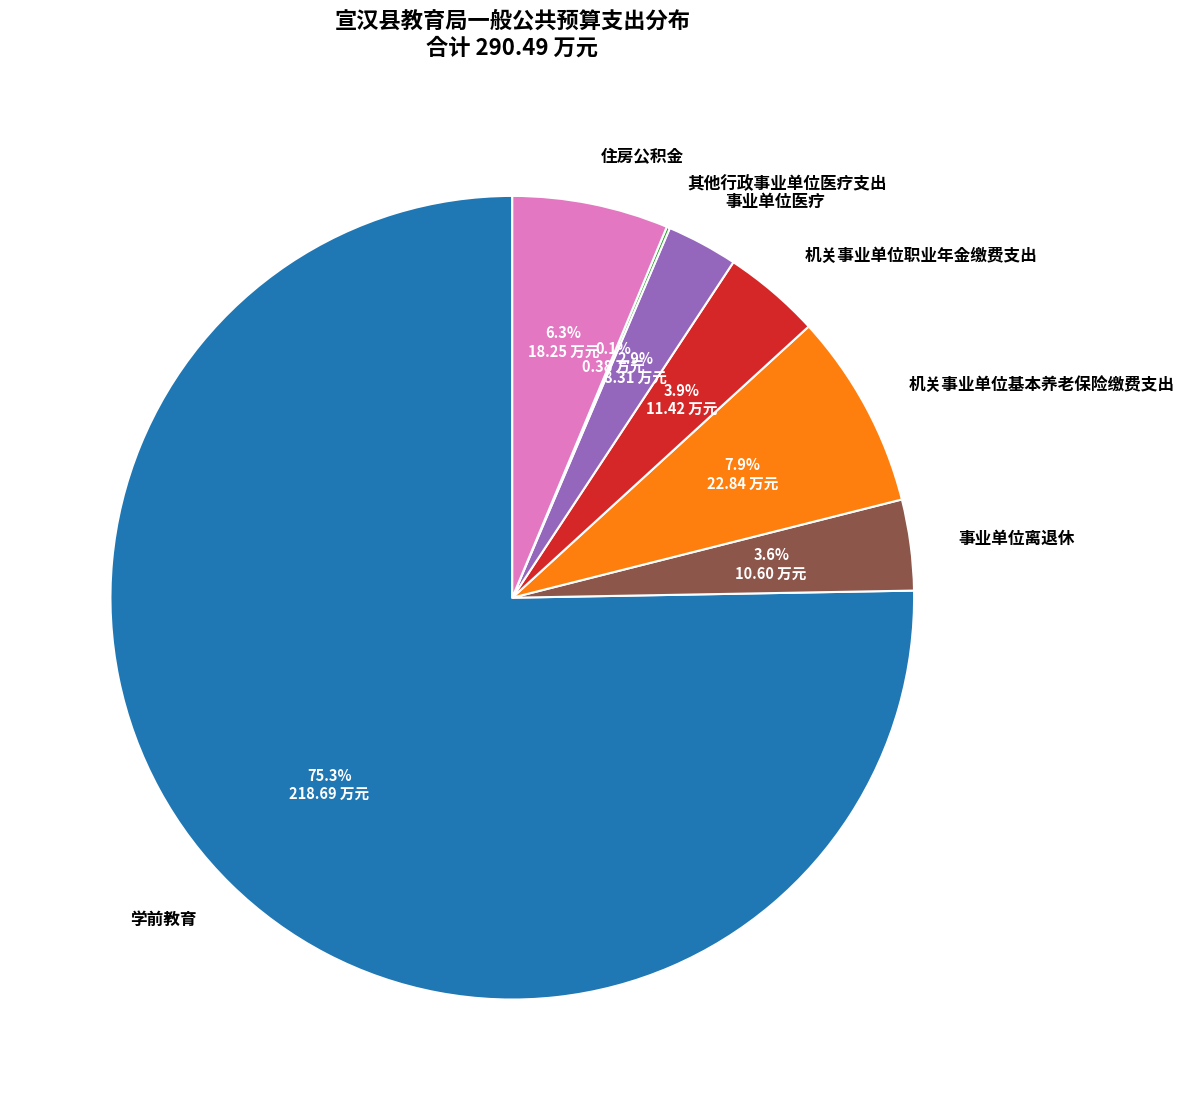

What is the total percentage of 住房公积金 and 机关事业单位职业年金缴费支出?

10.2%